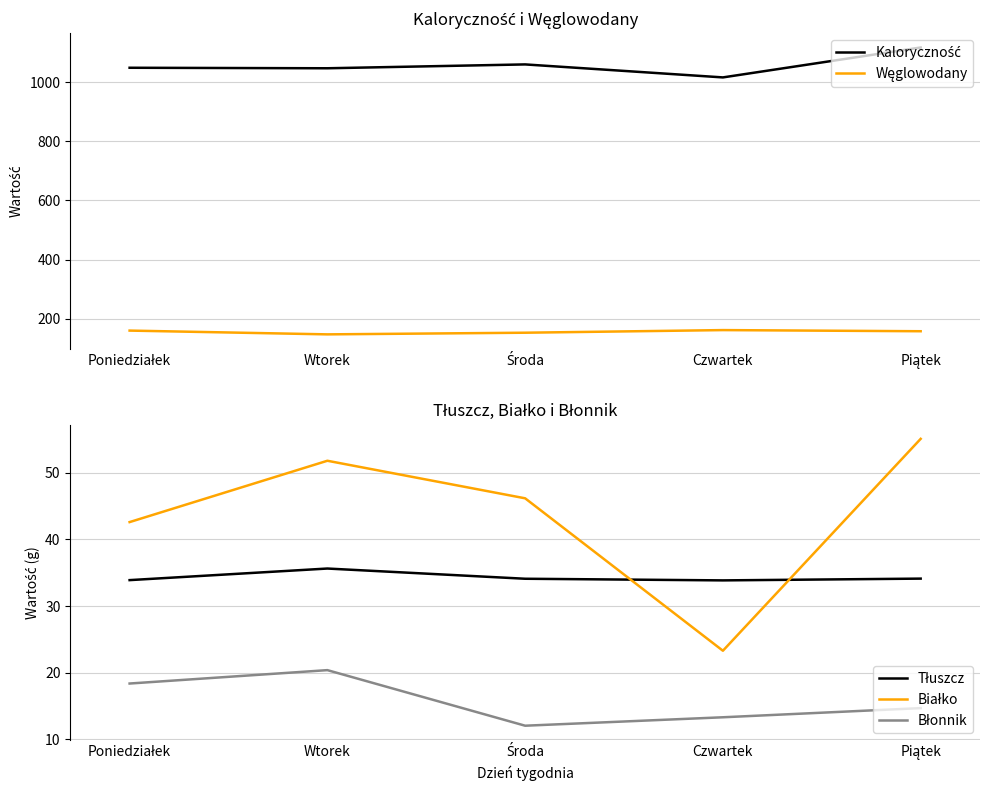

Which label corresponds to the largest value in the chart?

Piątek